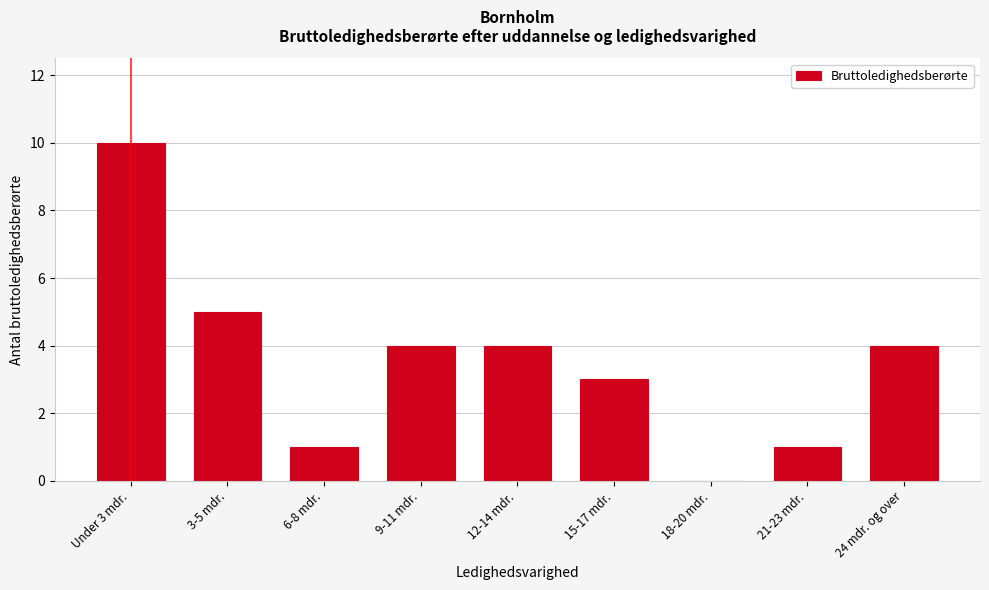

Reading left to right, what are all the values shown in this chart?

Under 3 mdr.=10	3-5 mdr.=5	6-8 mdr.=1	9-11 mdr.=4	12-14 mdr.=4	15-17 mdr.=3	18-20 mdr.=0	21-23 mdr.=1	24 mdr. og over=4